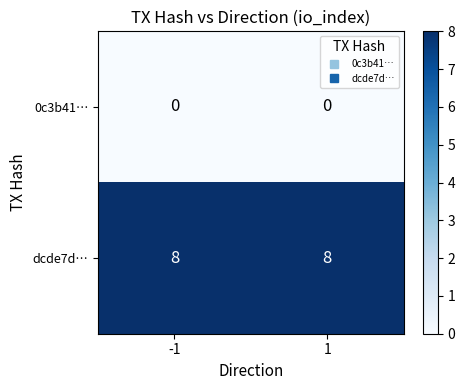

Reading left to right, transcribe all the data shown in this chart.

0c3b41…: -1=0	1=0
dcde7d…: -1=8	1=8